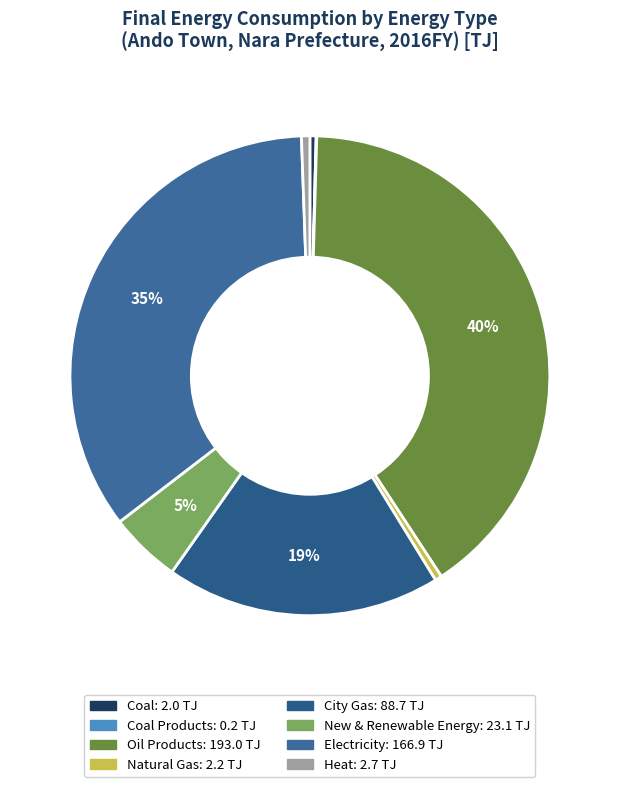

How many slices are in this pie chart?

8